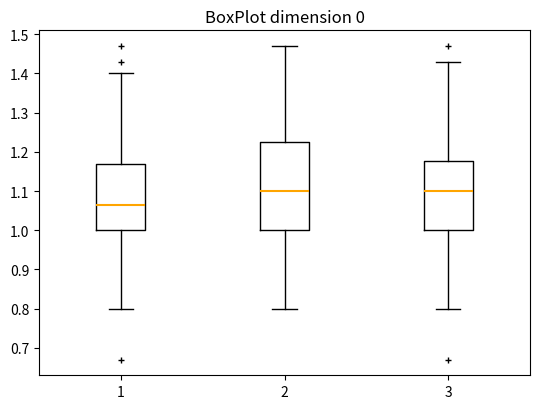

Reading left to right, transcribe this box plot: for each box, give where its median line is, the range the box spans, and where its two whiskers end, as read against the y-axis. The values are not printed on the chart, so give them approximately, as read against the axis.

1: median 1.07, box 1.00 to 1.17, whiskers 0.80 to 1.40
2: median 1.10, box 1.00 to 1.23, whiskers 0.80 to 1.47
3: median 1.10, box 1.00 to 1.18, whiskers 0.80 to 1.43